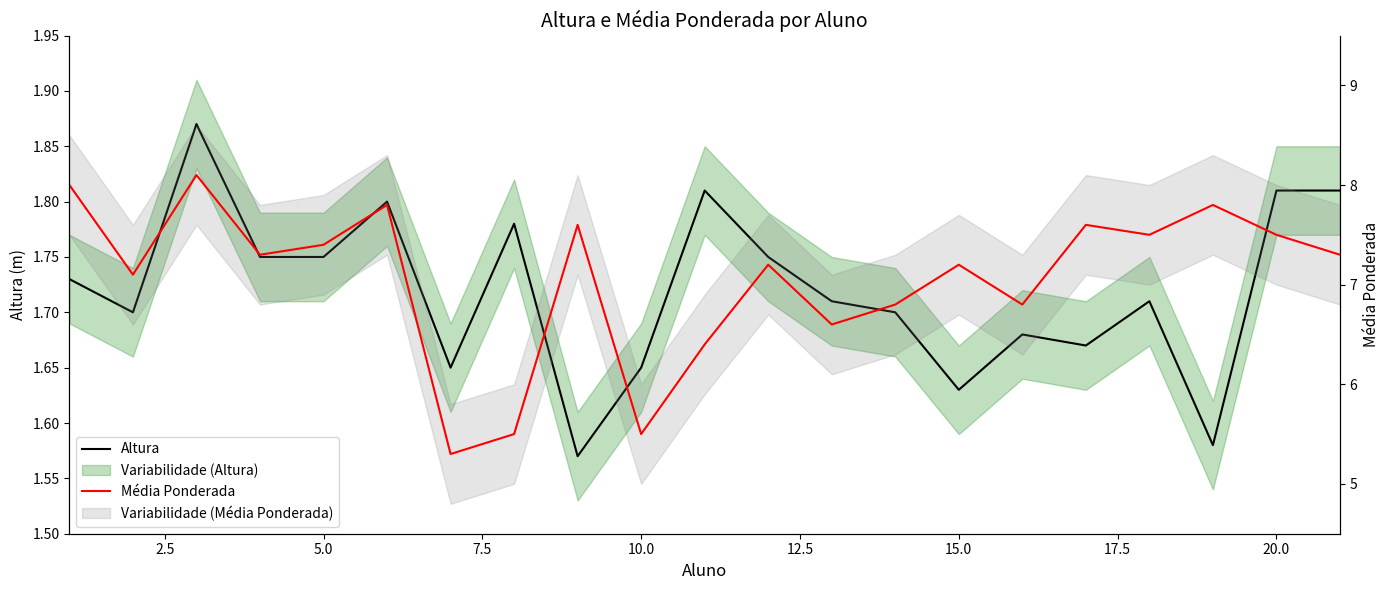

What is the maximum value shown in the chart?

8.1